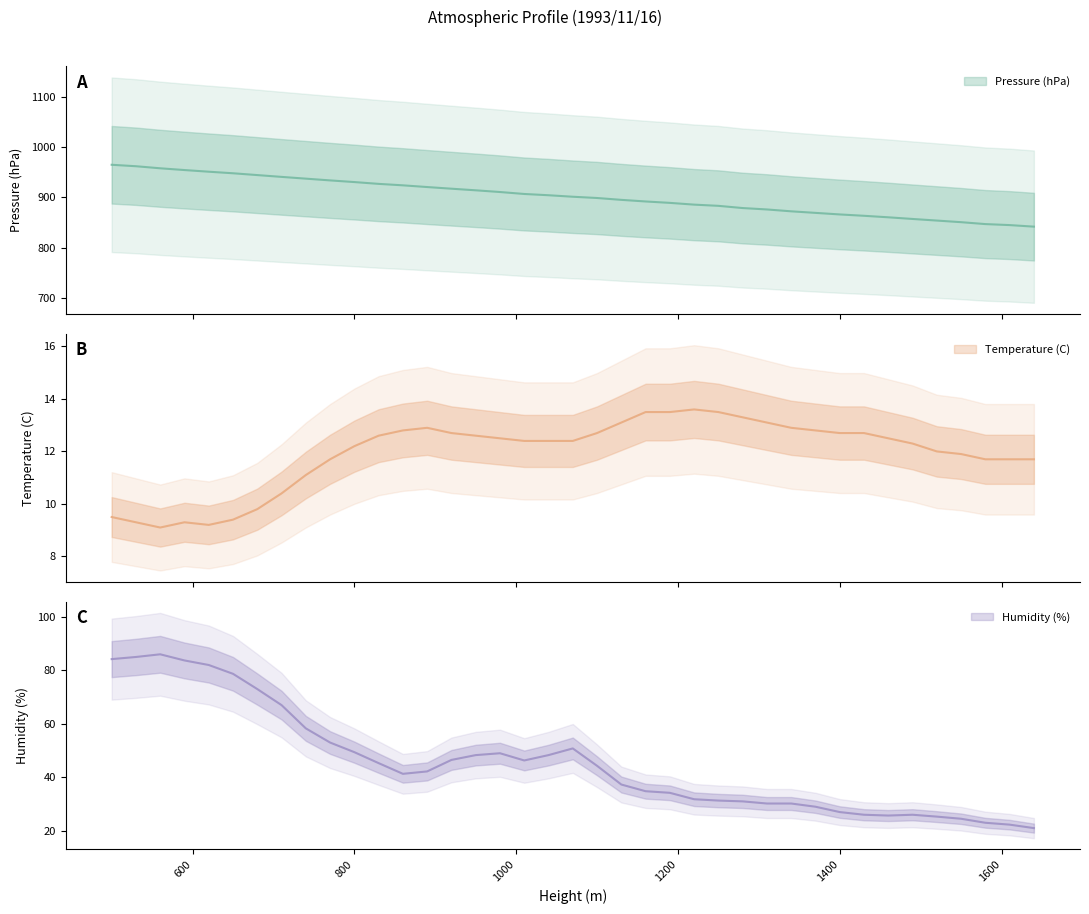

Reading left to right, what are all the values shown in this chart?

Pressure (hPa): 500=964.8	530=961.9	560=957.8	590=954.3	620=951.0	650=947.9	680=944.3	710=940.7	740=937.2	770=933.7	800=930.4	830=926.8	860=923.9	890=920.5	920=917.2	950=914.0	980=910.6	1010=906.7	1040=904.2	1070=901.2	1100=898.7	1130=895.0	1160=891.8	1190=889.0	1220=885.5	1250=883.1	1280=878.7	1310=875.9	1340=872.2	1370=869.1	1400=866.0	1430=863.3	1460=860.3	1490=857.0	1520=853.8	1550=850.6	1580=846.8	1610=844.8	1640=841.7
Temperature (C): 500=9.5	530=9.3	560=9.1	590=9.3	620=9.2	650=9.4	680=9.8	710=10.4	740=11.1	770=11.7	800=12.2	830=12.6	860=12.8	890=12.9	920=12.7	950=12.6	980=12.5	1010=12.4	1040=12.4	1070=12.4	1100=12.7	1130=13.1	1160=13.5	1190=13.5	1220=13.6	1250=13.5	1280=13.3	1310=13.1	1340=12.9	1370=12.8	1400=12.7	1430=12.7	1460=12.5	1490=12.3	1520=12.0	1550=11.9	1580=11.7	1610=11.7	1640=11.7
Humidity (%): 500=84.2	530=85.0	560=86.0	590=83.7	620=82.0	650=78.7	680=73.0	710=67.0	740=58.3	770=53.0	800=49.4	830=45.3	860=41.3	890=42.2	920=46.5	950=48.3	980=49.0	1010=46.3	1040=48.3	1070=50.8	1100=44.3	1130=37.3	1160=34.8	1190=34.2	1220=31.8	1250=31.3	1280=31.0	1310=30.2	1340=30.2	1370=29.0	1400=27.0	1430=26.0	1460=25.7	1490=26.0	1520=25.3	1550=24.5	1580=23.0	1610=22.3	1640=21.0